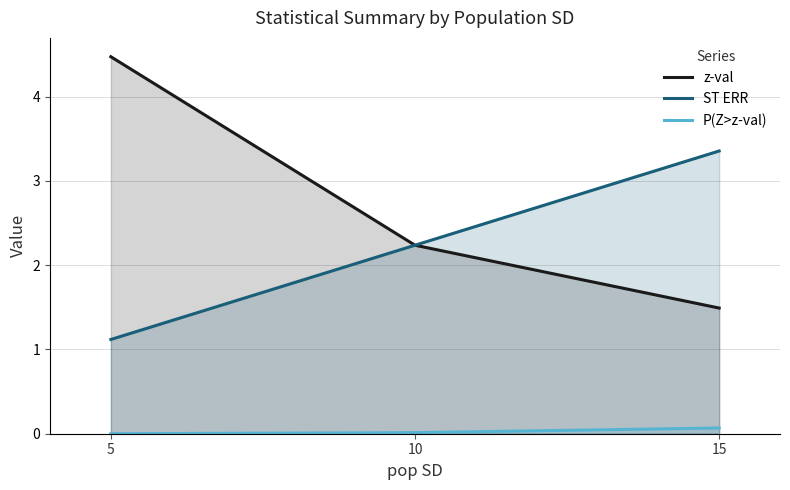

The value of z-val at 15 is 1.5. True or false?

True